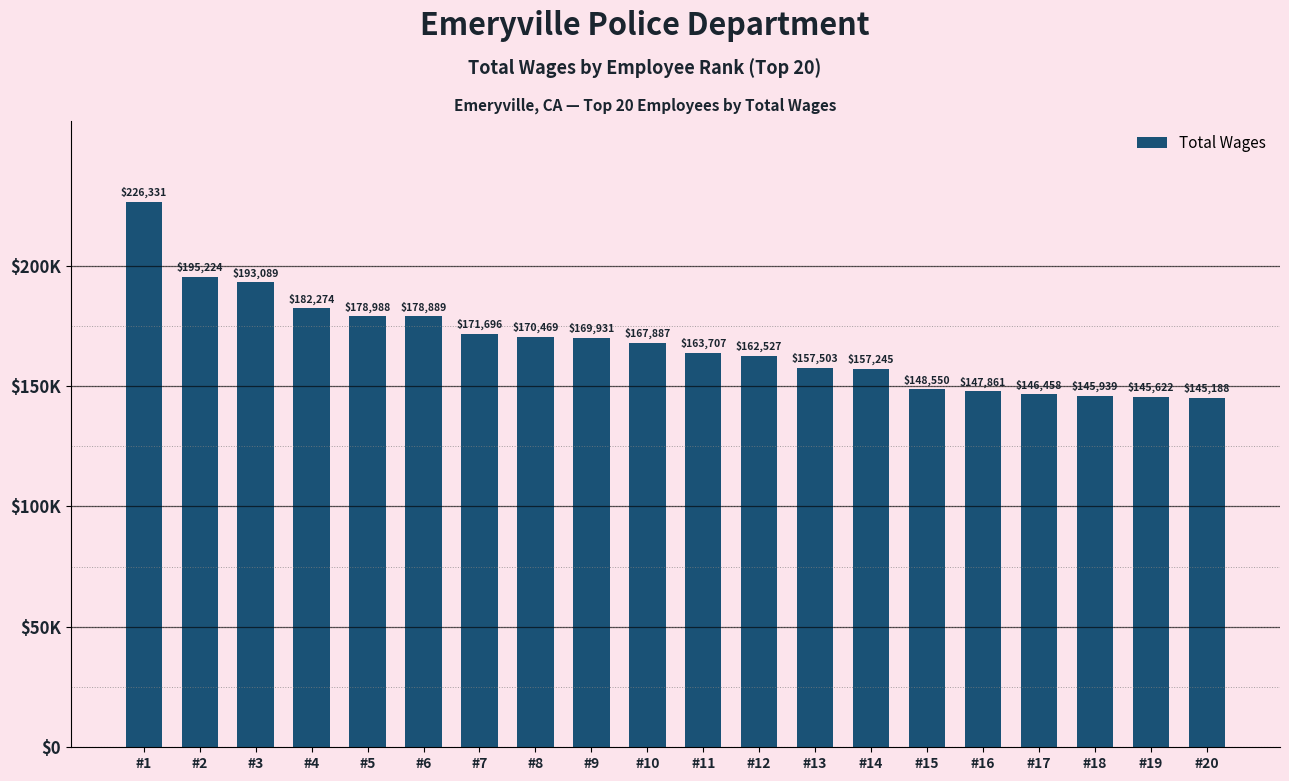

Does the chart contain any negative values?

No